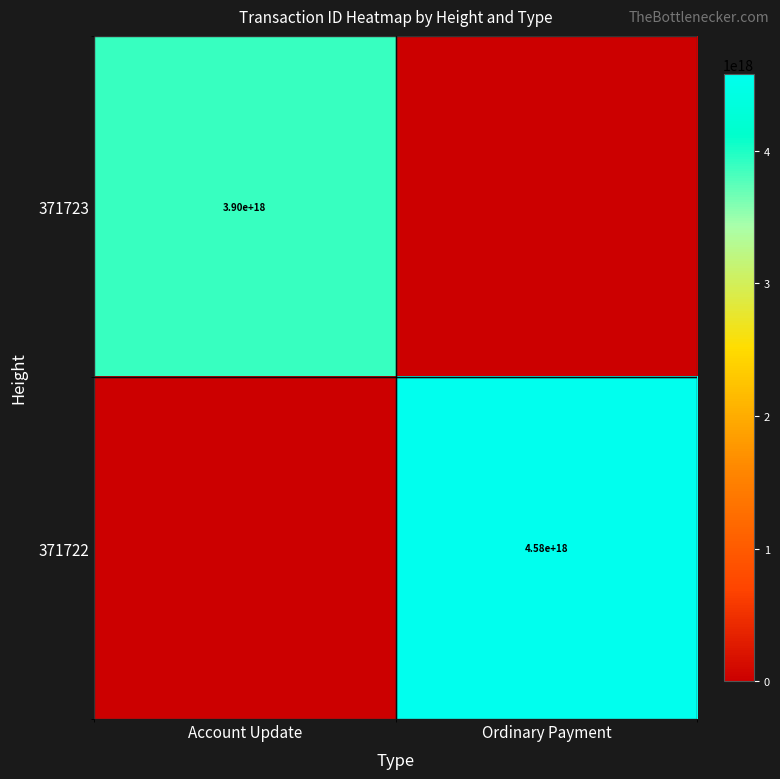

Is the value of 371723 at Account Update greater than the value of 371722 at Ordinary Payment?

No